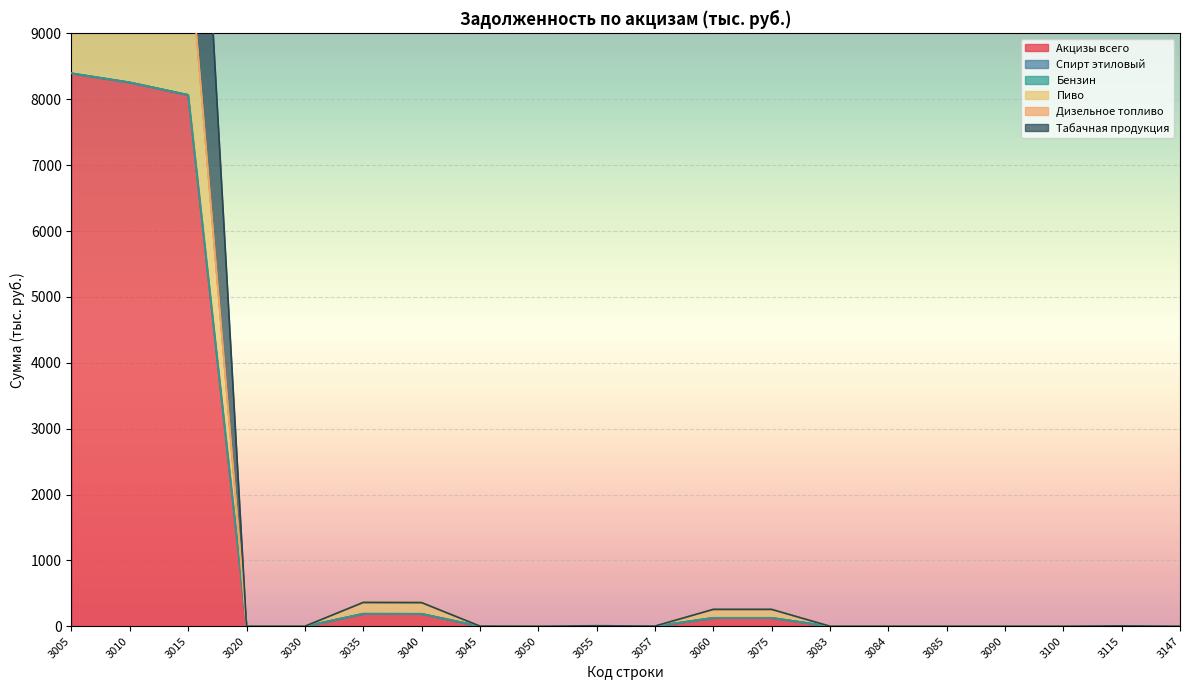

How many data points in Акцизы всего are less than 1?

10